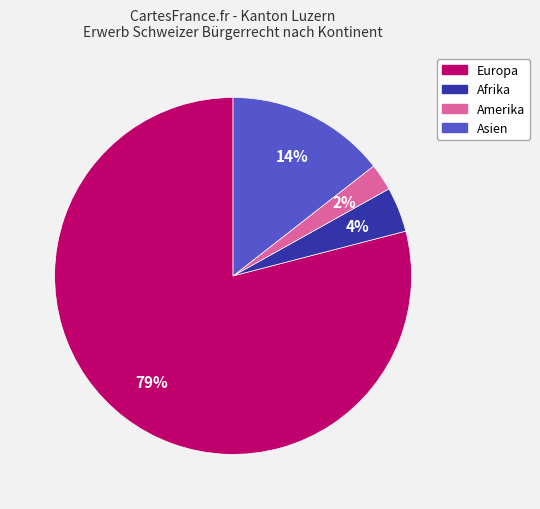

To the nearest percent, what is the average slice percentage?

25%